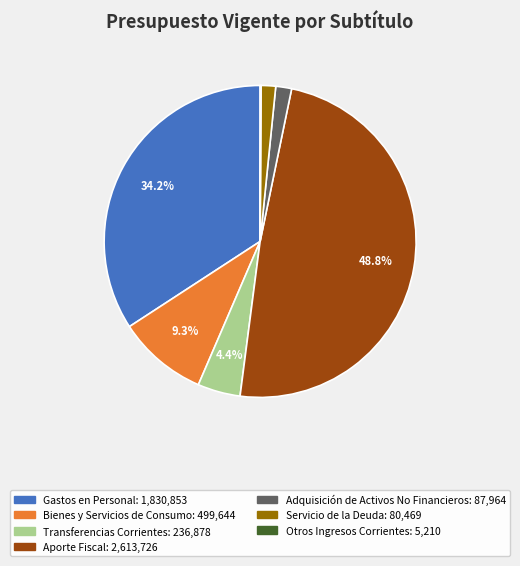

Is there a majority slice in this chart?

No